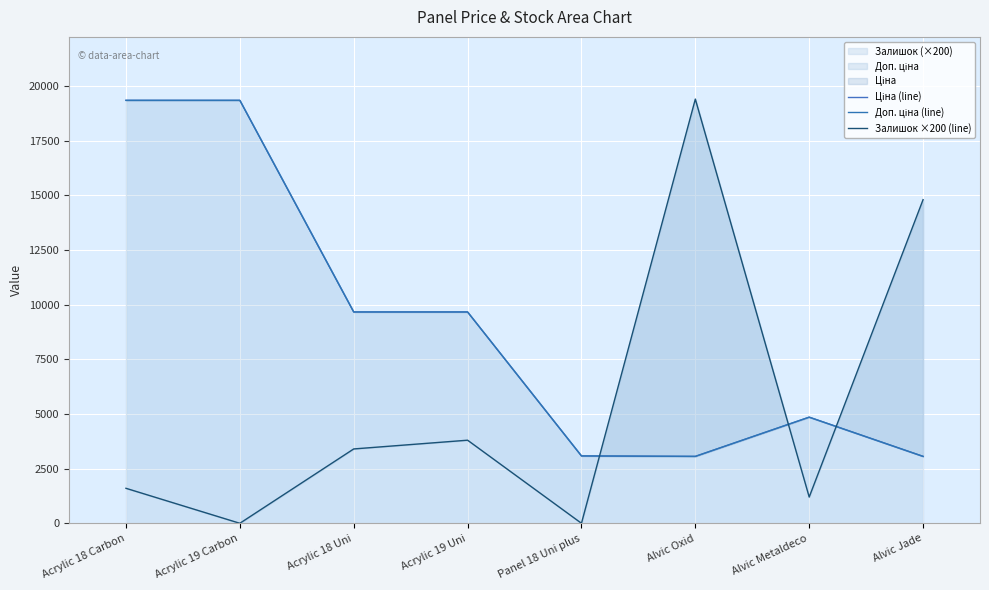

How many times do Доп. ціна (line) and Залишок ×200 (line) cross each other?

3